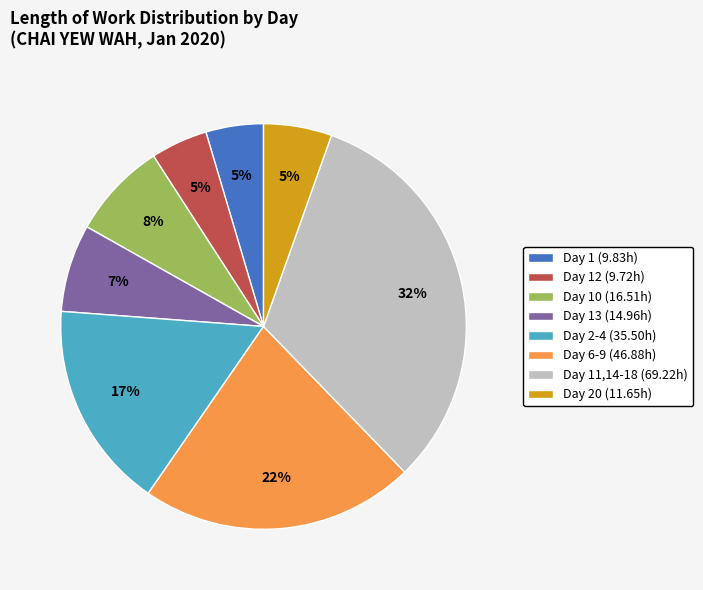

How many slices are in this pie chart?

8